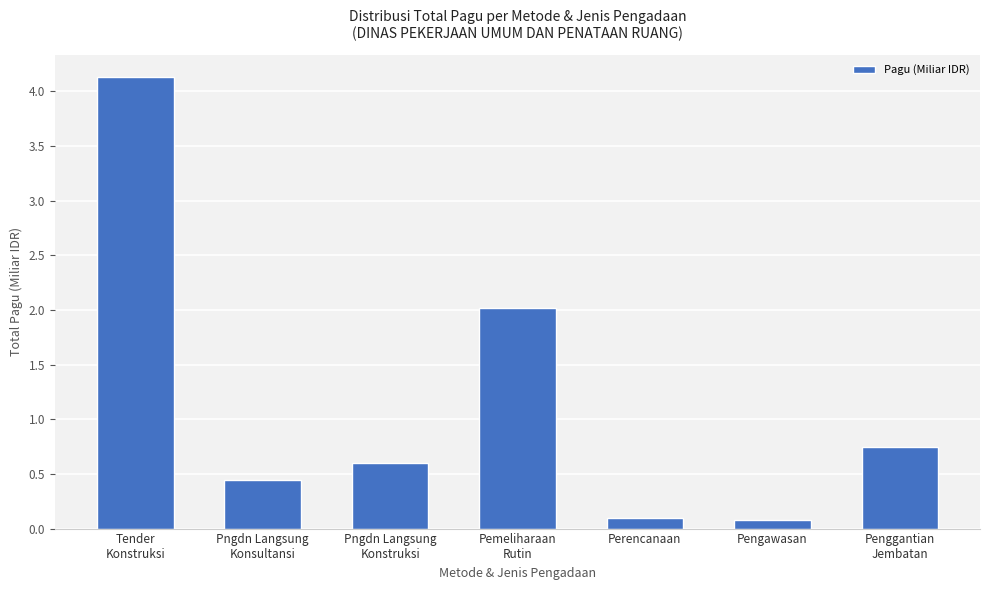

True or false: the data shows 0.6 at Pngdn Langsung
Konstruksi.

True